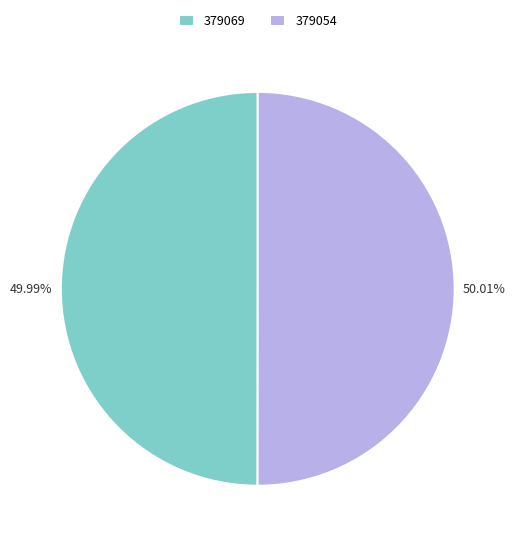

Does any single category account for the majority?

Yes